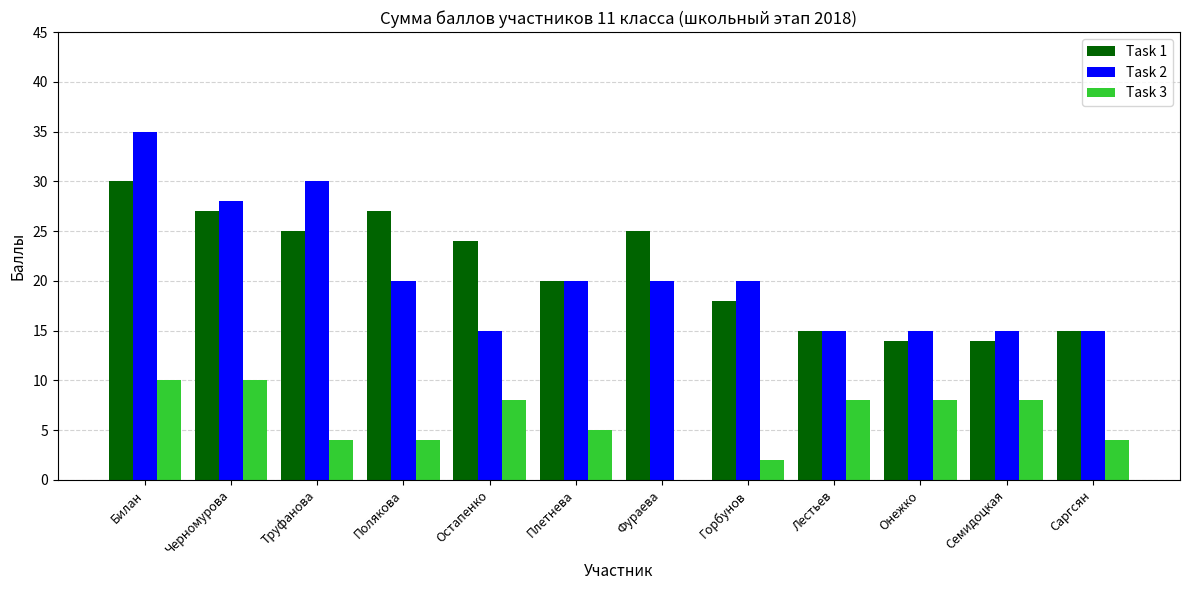

How many groups of bars are there?

12